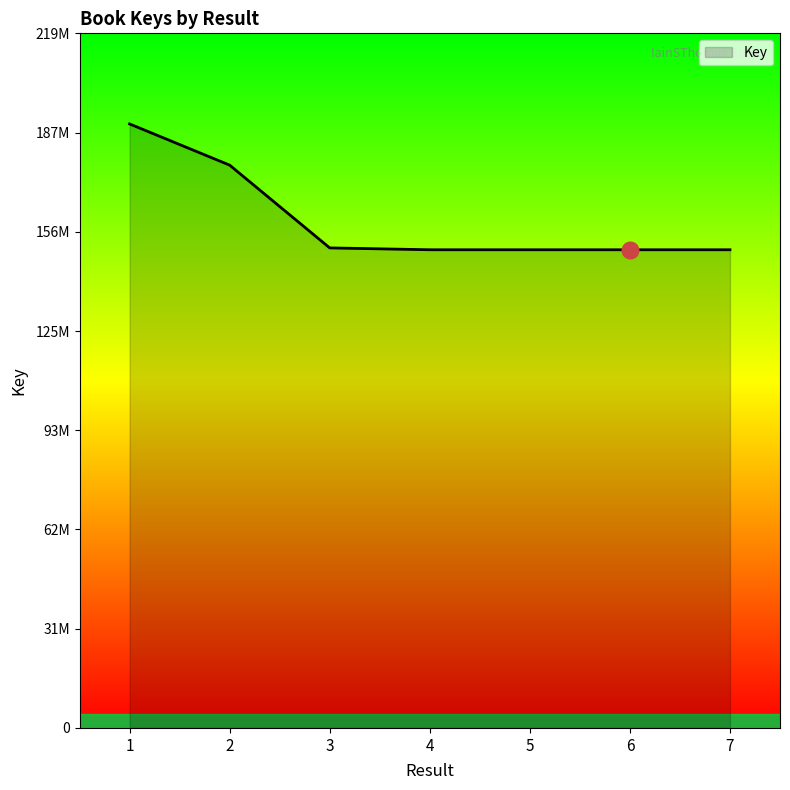

Which category has the lowest value across all series?

6